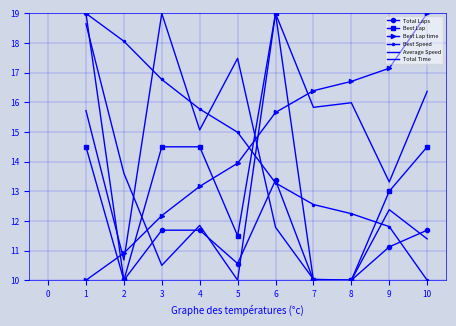

At which label is Average Speed closest to 14?

4